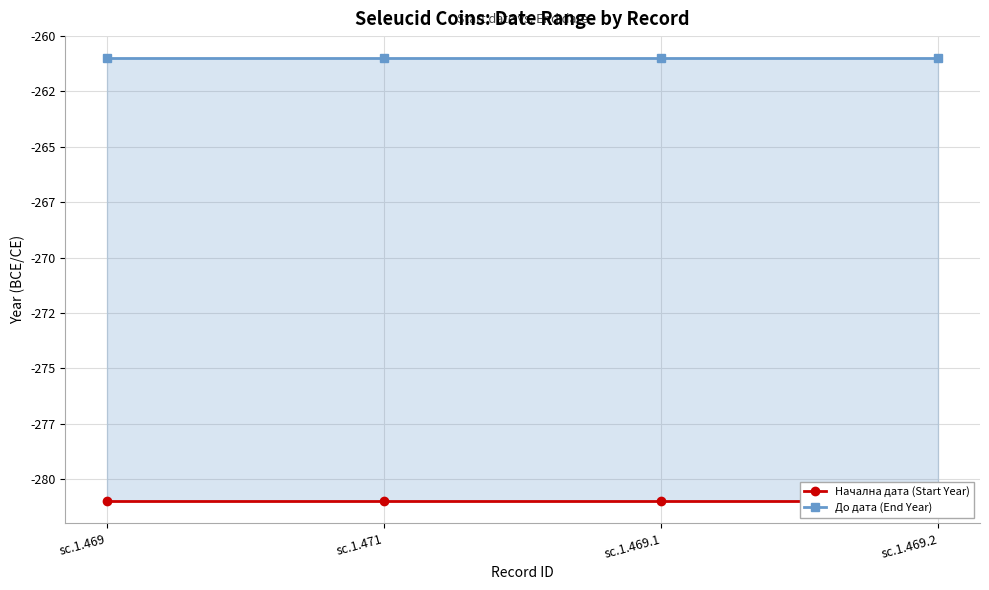

True or false: Начална дата (Start Year) and До дата (End Year) intersect in this chart.

False